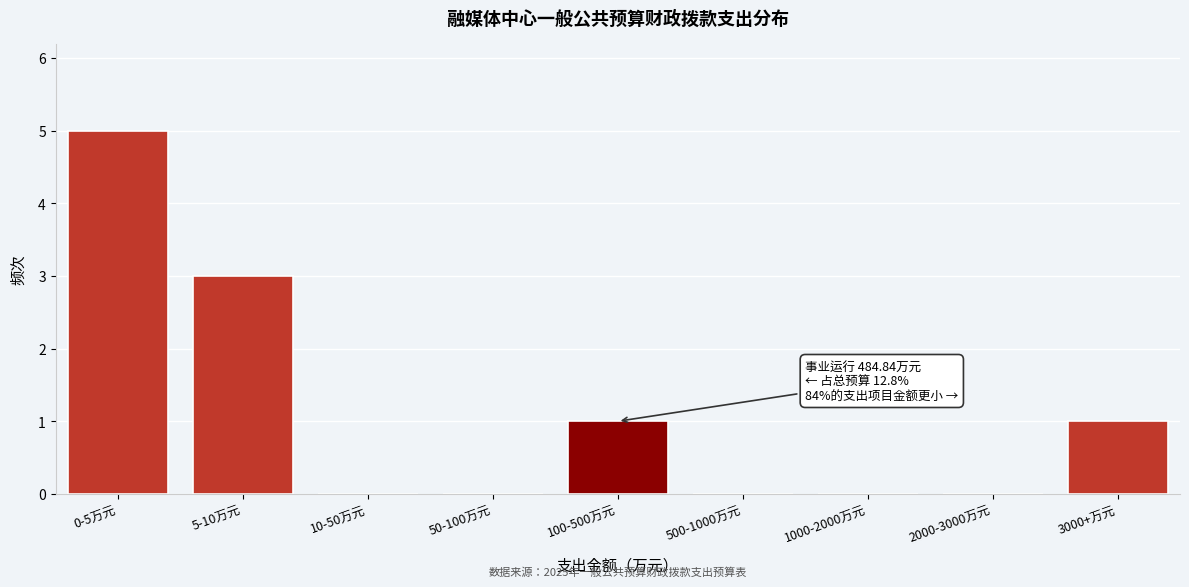

Reading left to right, what are all the values shown in this chart?

0-5万元=5	5-10万元=3	10-50万元=0	50-100万元=0	100-500万元=1	500-1000万元=0	1000-2000万元=0	2000-3000万元=0	3000+万元=1